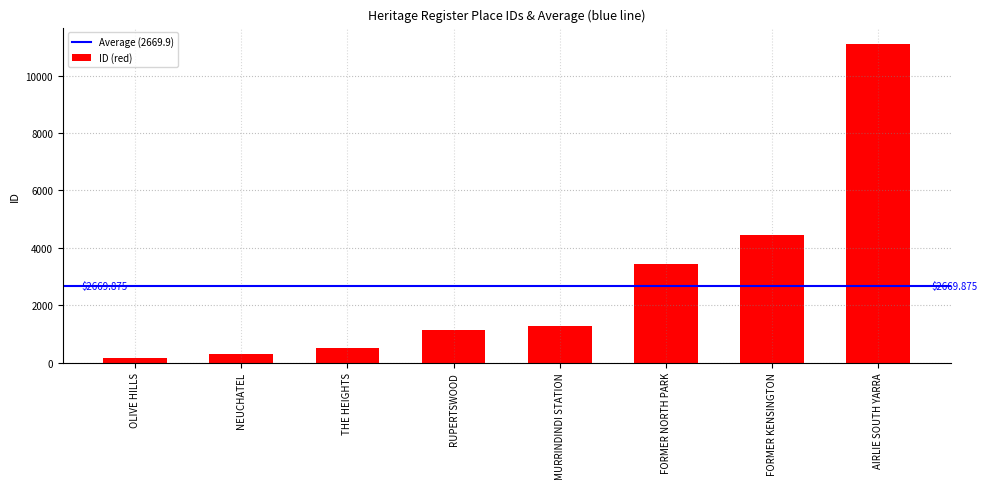

How many series are shown in this chart?

1